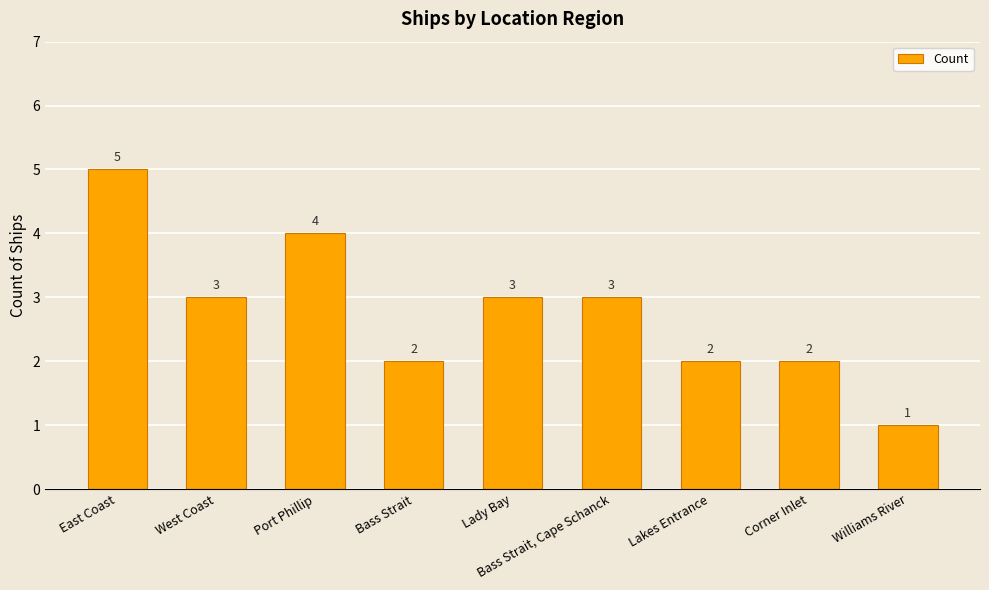

Is it true that the value at Lady Bay is 1?

False